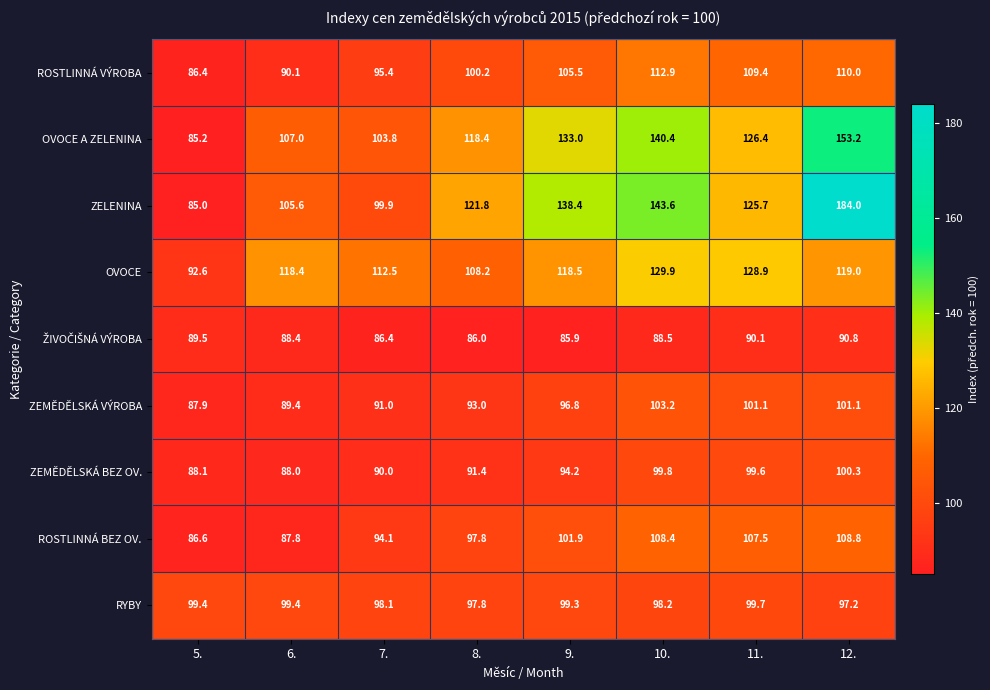

The ZELENINA series shows 326.3 at 12.. True or false?

False